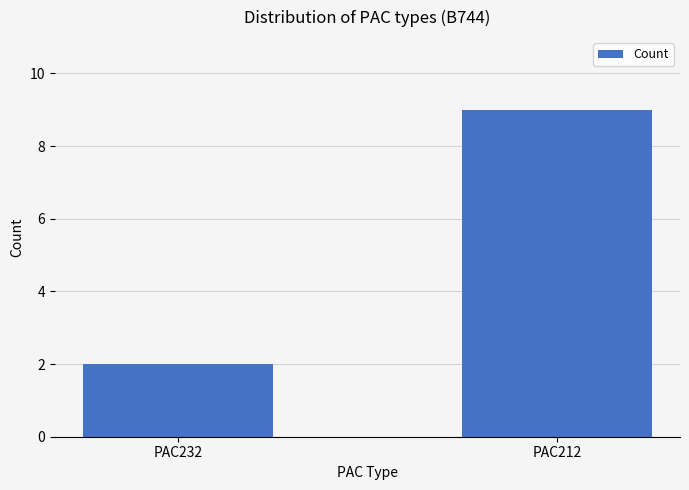

What is the sum of all values?

11